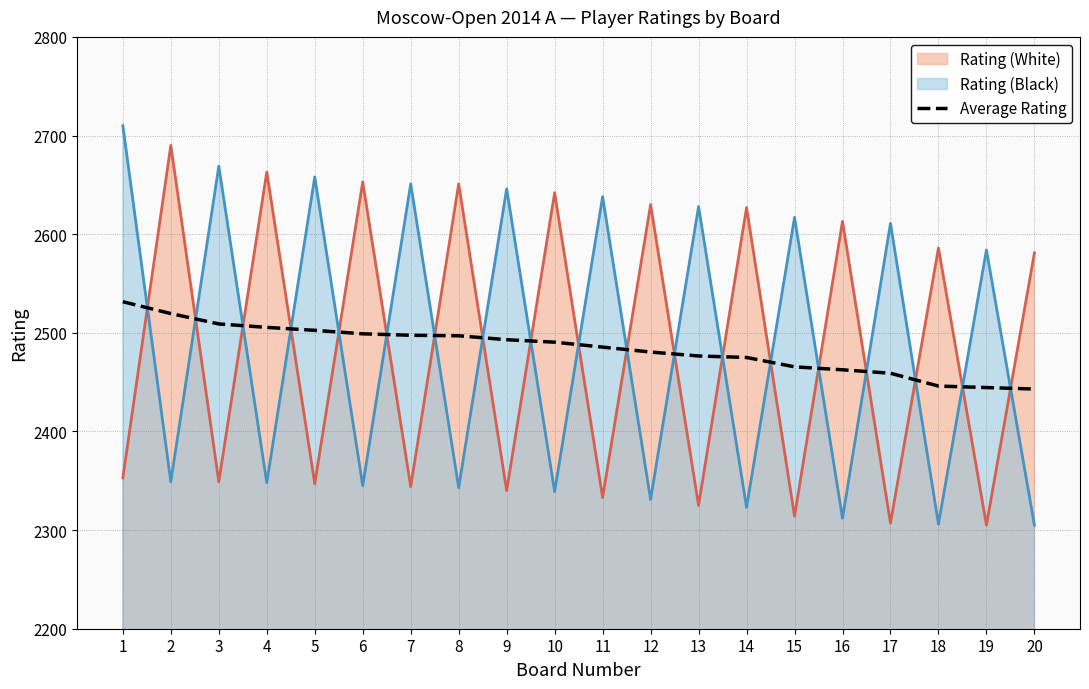

How many categories are shown in the chart?

20